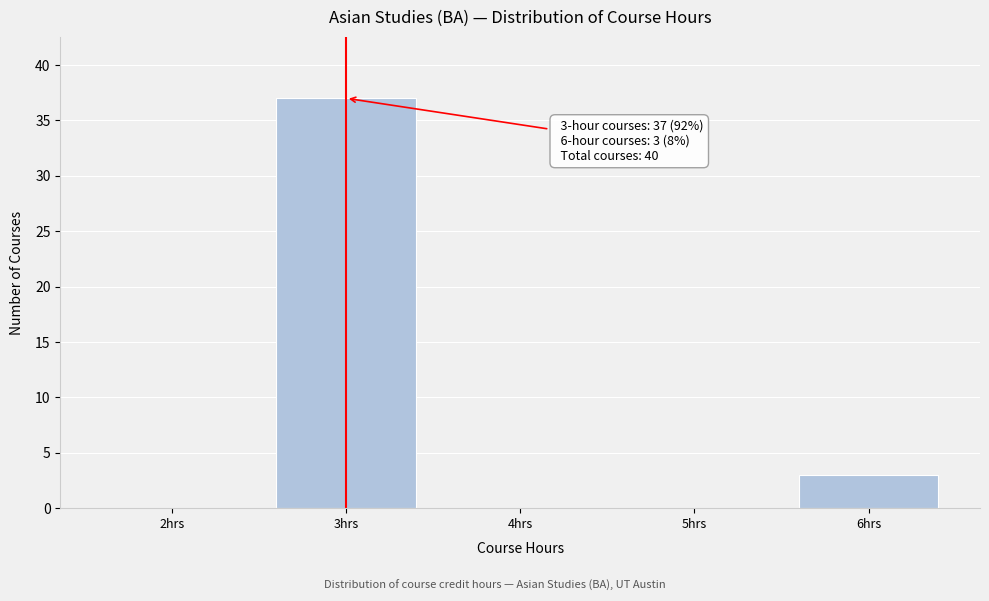

Over which range of the x-axis is the bar tallest?

2.5 to 3.5